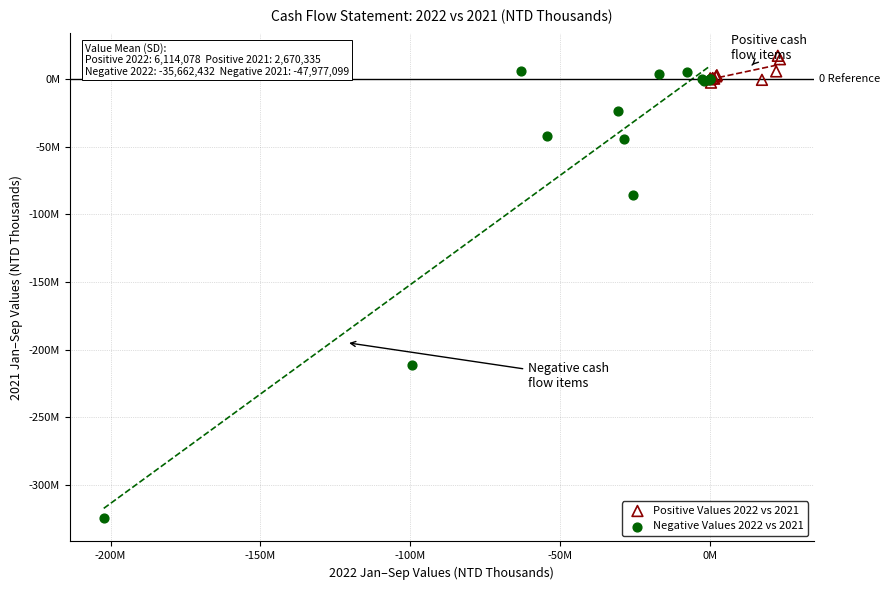

What are all the series names shown in the legend?

Positive Values 2022 vs 2021, Negative Values 2022 vs 2021